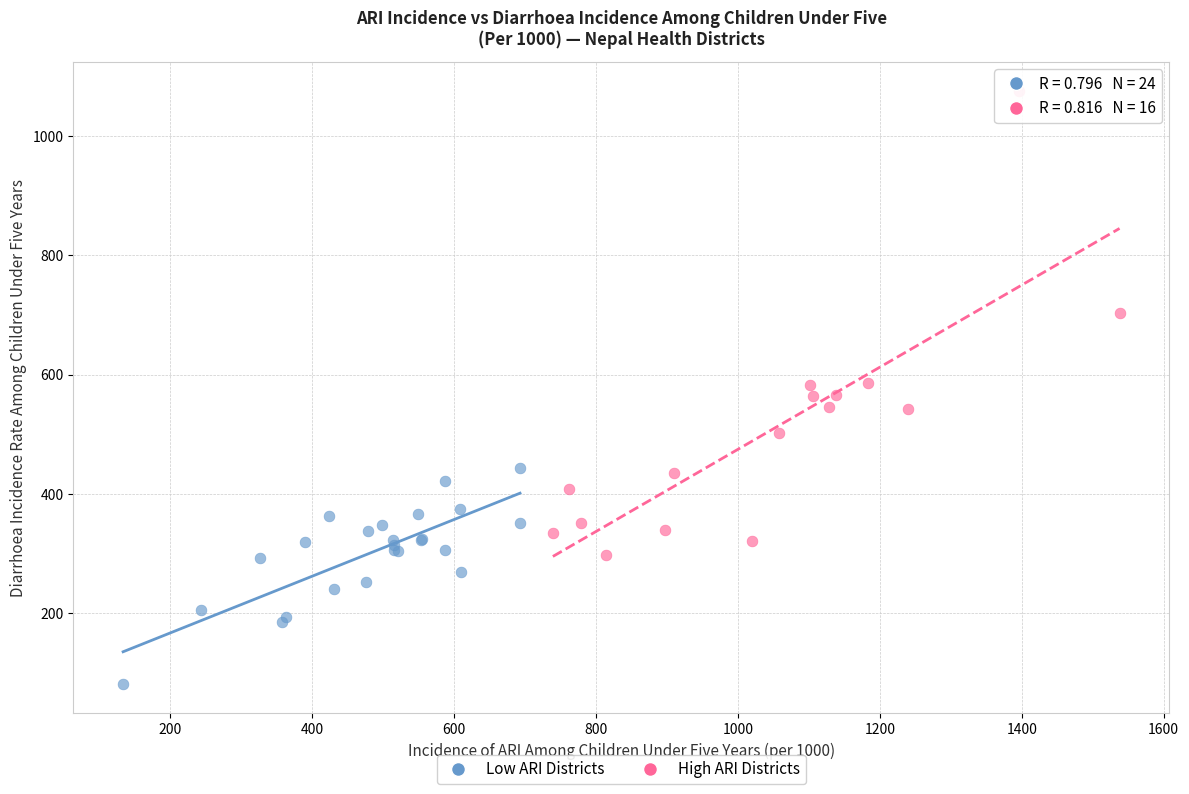

Which series contains the highest Y value?

High ARI Districts